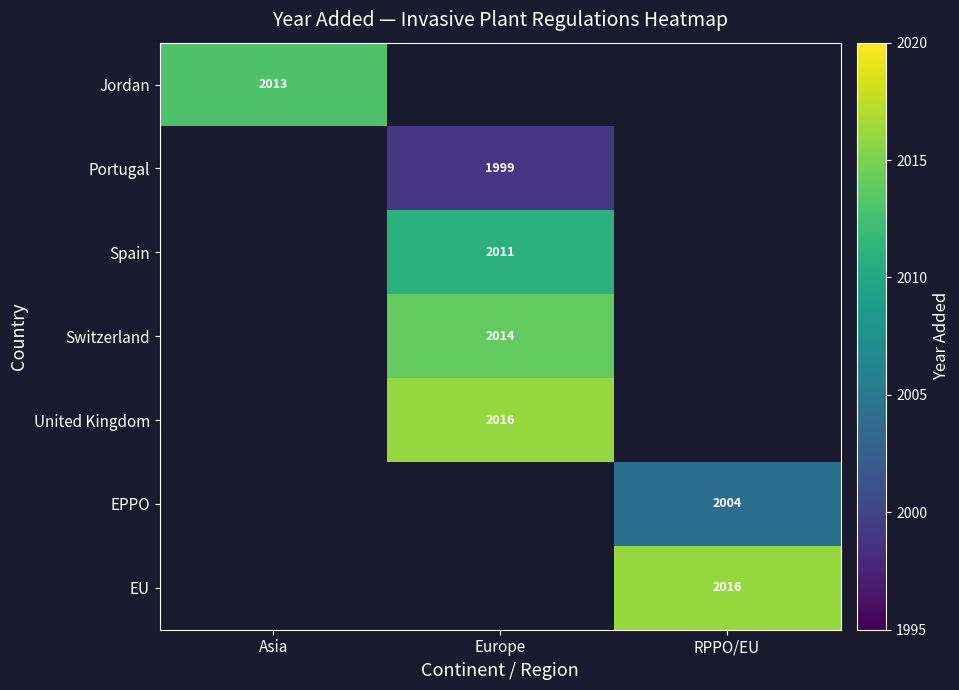

Is it true that United Kingdom equals 3122.8 at Europe?

False